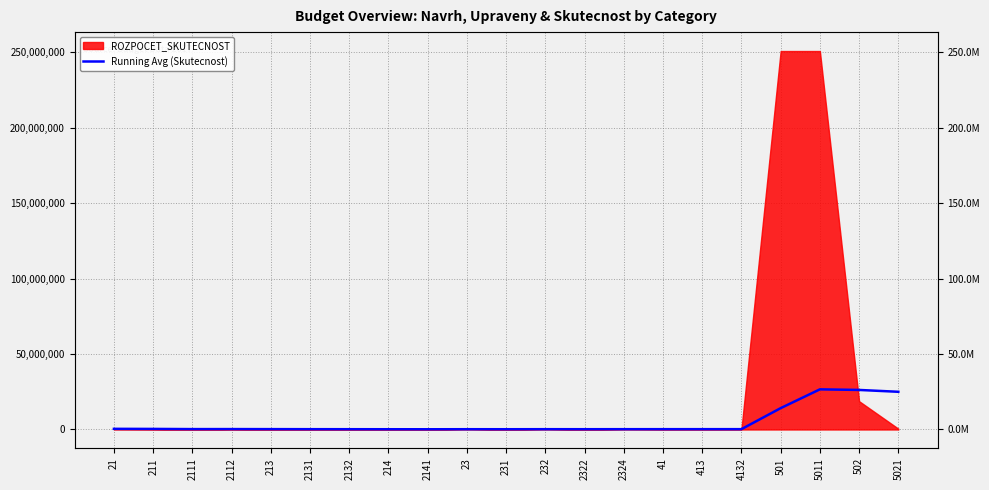

What is the average value?

4556898.7